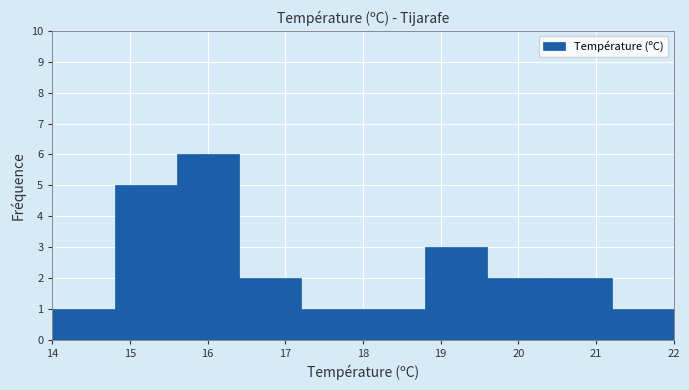

Reading left to right, list every bar in this chart as the range it spans on the x-axis followed by its height. The values are not printed on the chart, so give them approximately, as read against the axis.

14.0 to 14.8: 1
14.8 to 15.6: 5
15.6 to 16.4: 6
16.4 to 17.2: 2
17.2 to 18.0: 1
18.0 to 18.8: 1
18.8 to 19.6: 3
19.6 to 20.4: 2
20.4 to 21.2: 2
21.2 to 22.0: 1